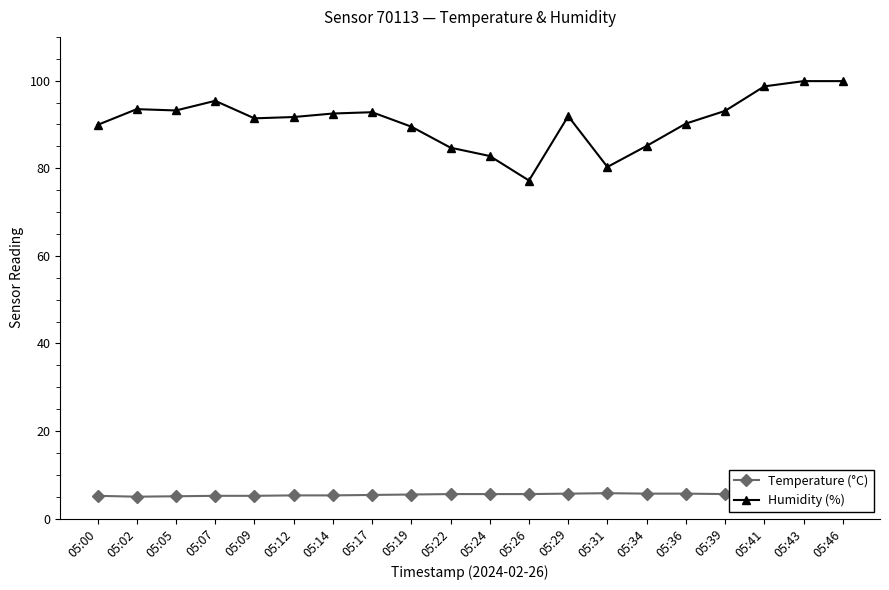

What is the maximum value shown in the chart?

99.9